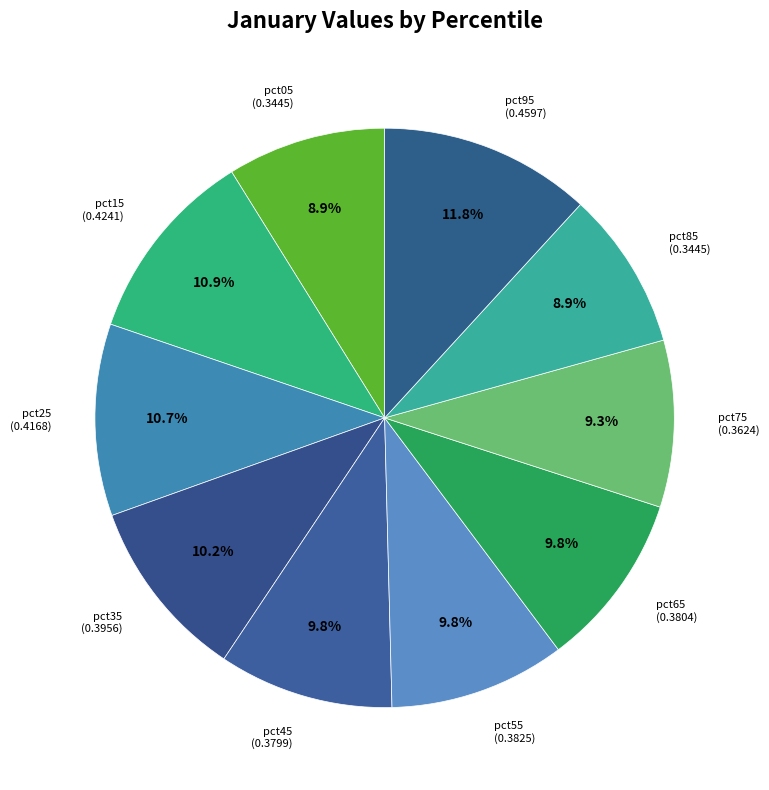

How many segments does this pie chart have?

10